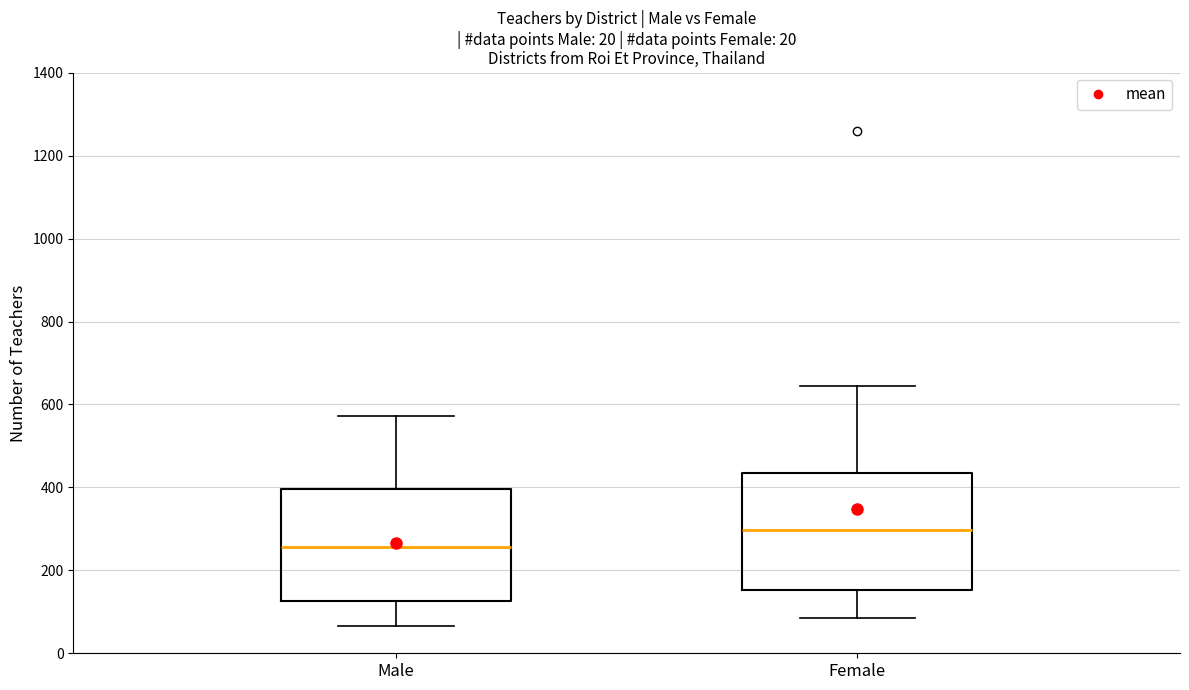

Where does the upper whisker of the box for Male end on the y-axis? The values are not printed on the chart, so give them approximately, as read against the axis.

580